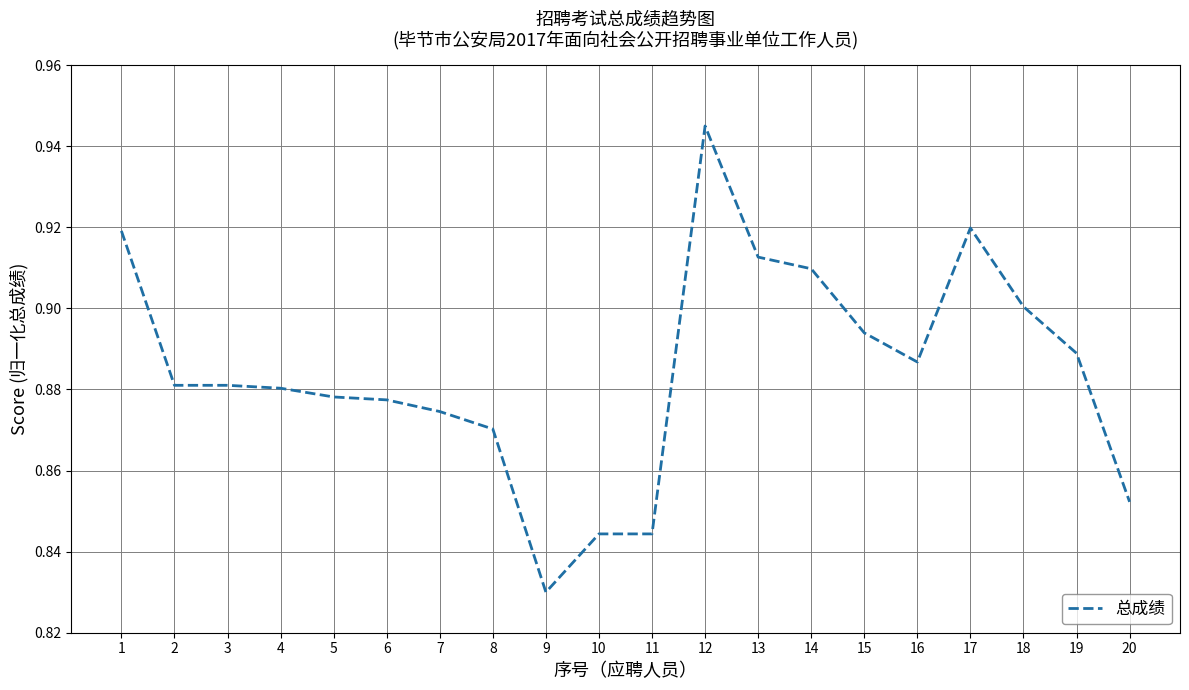

Which category has the lowest value across all series?

9